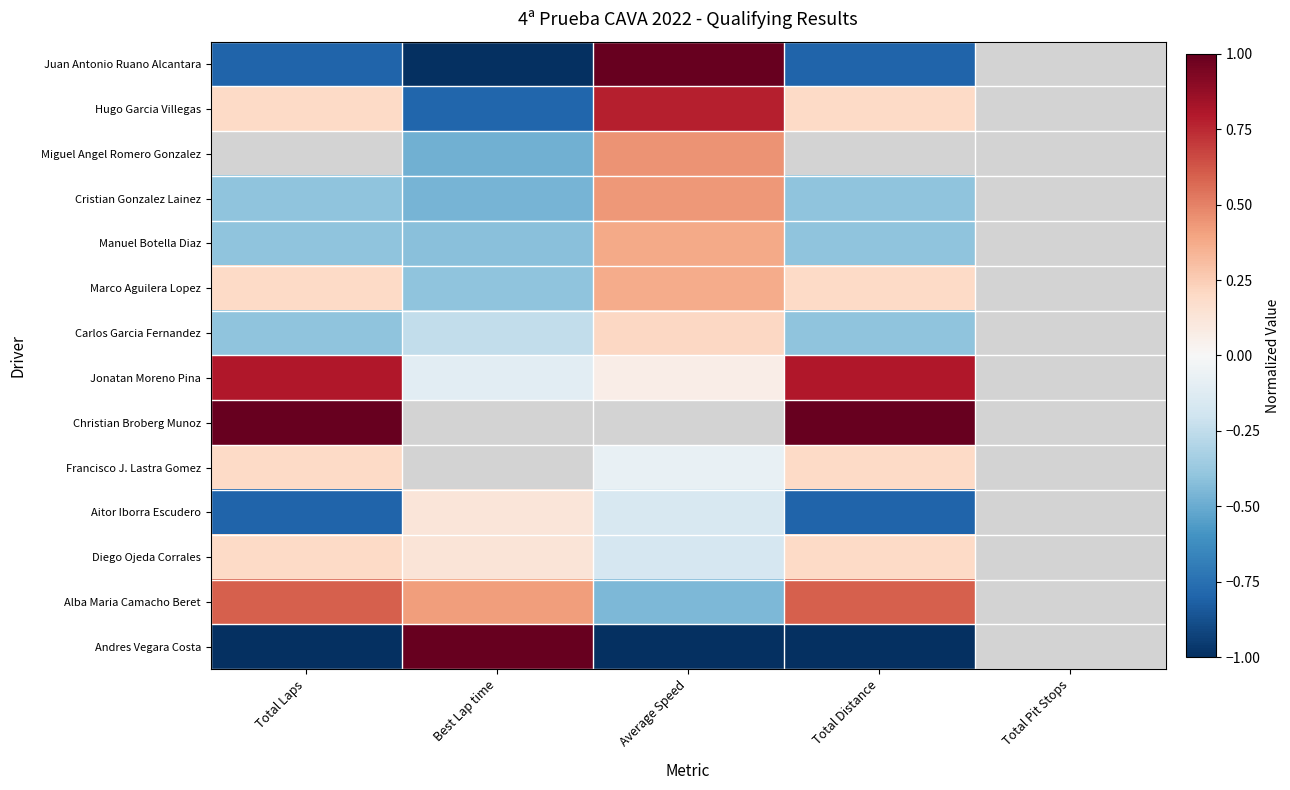

How many distinct data groups are displayed?

14